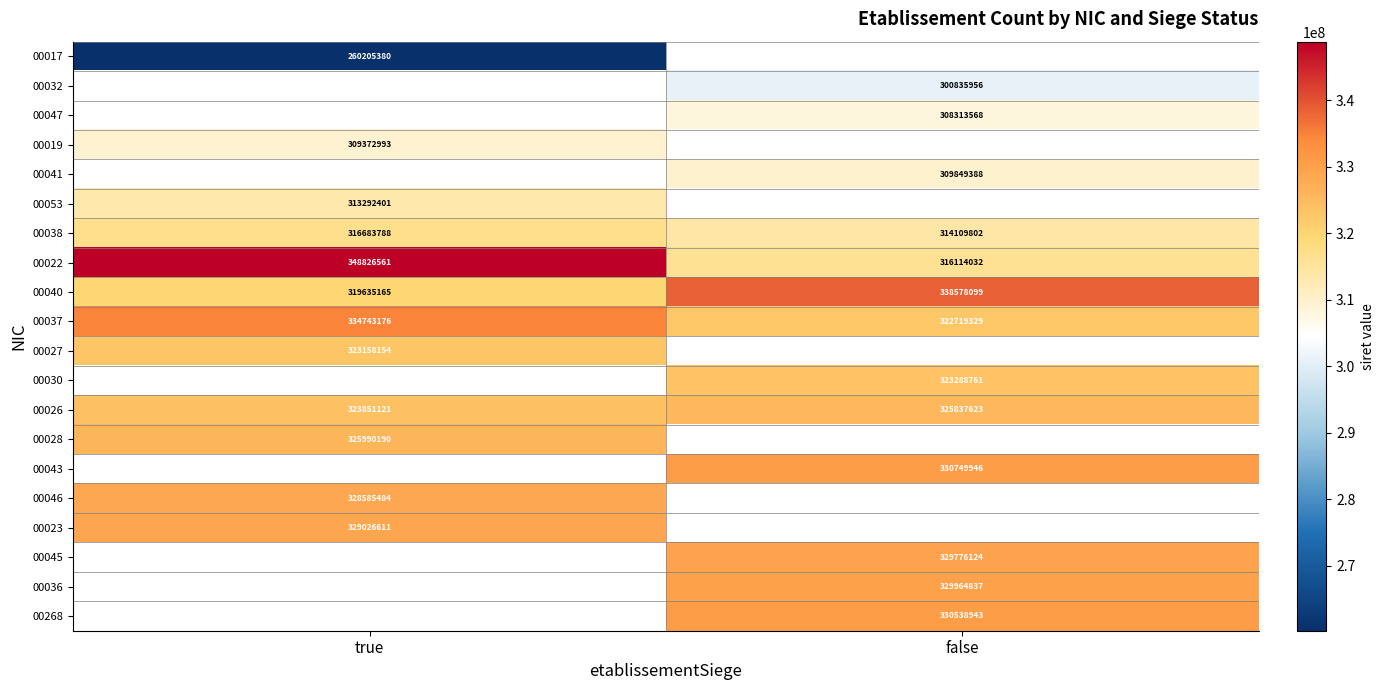

The value of 00027 at true is 323158154. True or false?

True